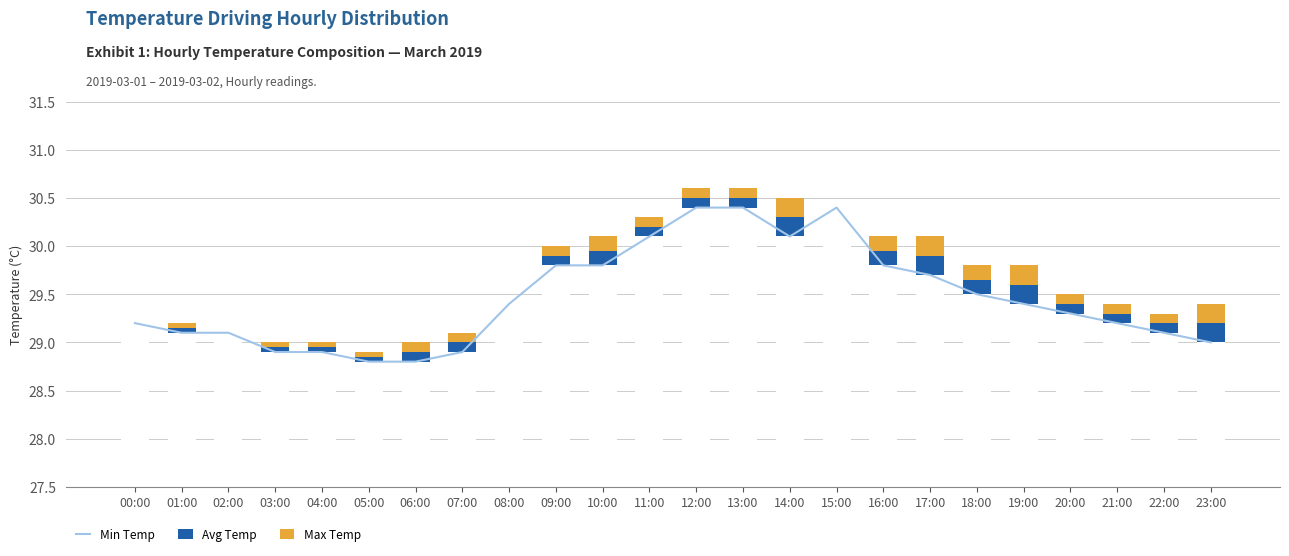

What is the label of the 17th bar from the left?

16:00